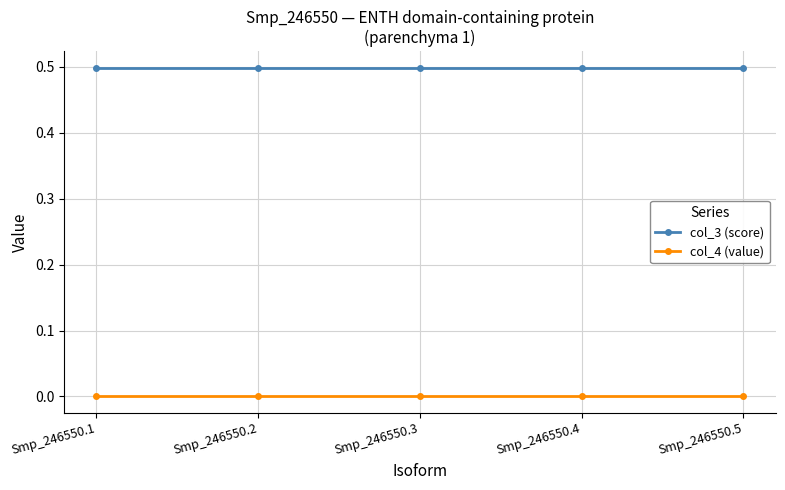

What are all the series names shown in the legend?

col_3 (score), col_4 (value)